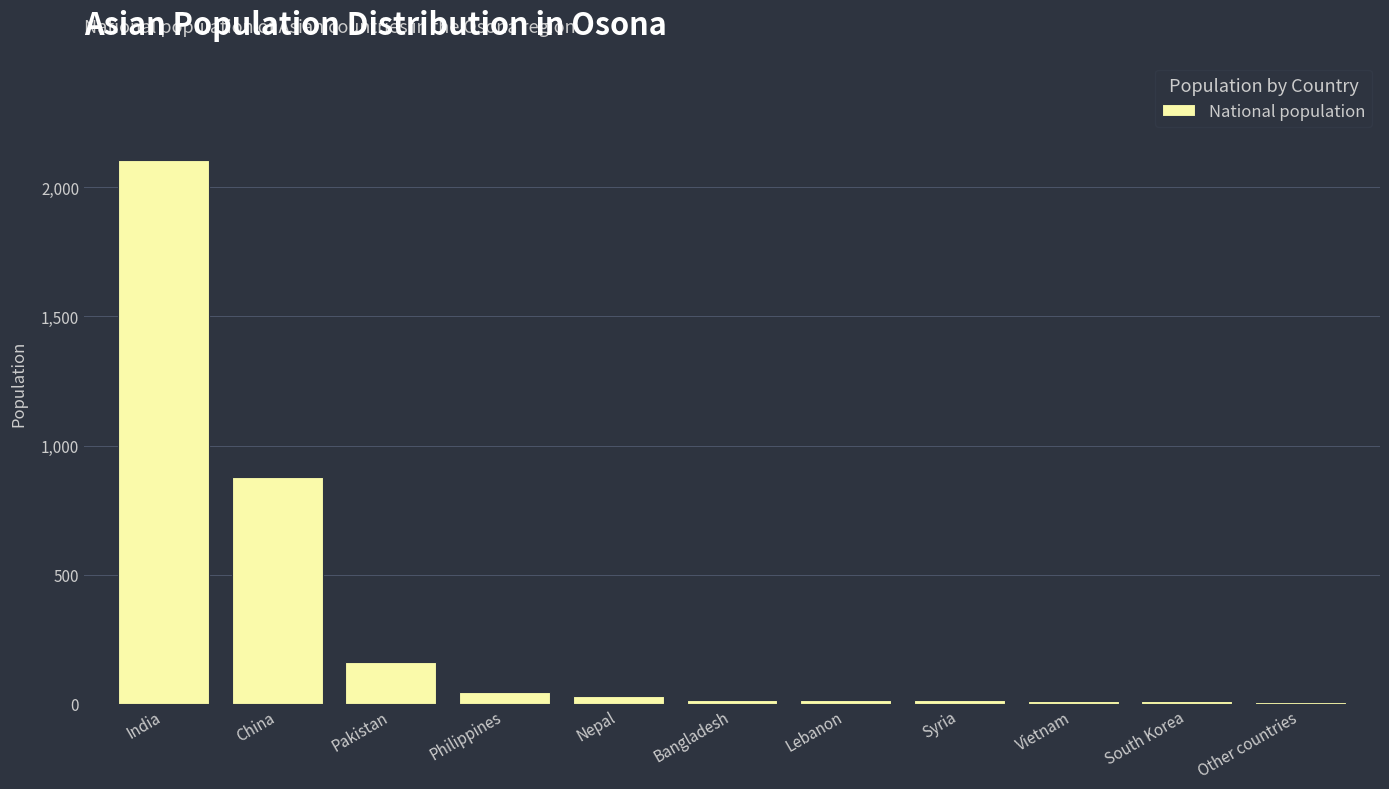

At which label does the data first exceed 17?

India